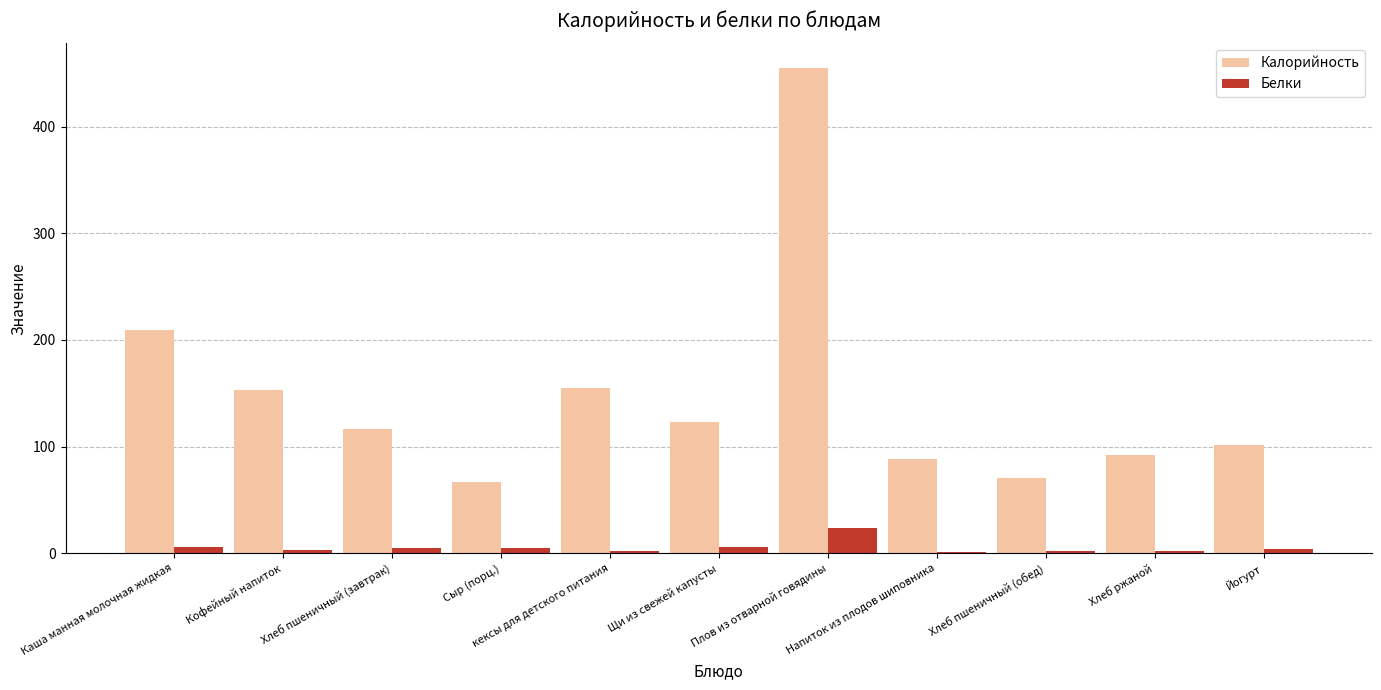

What is the maximum value for Калорийность?

455.4